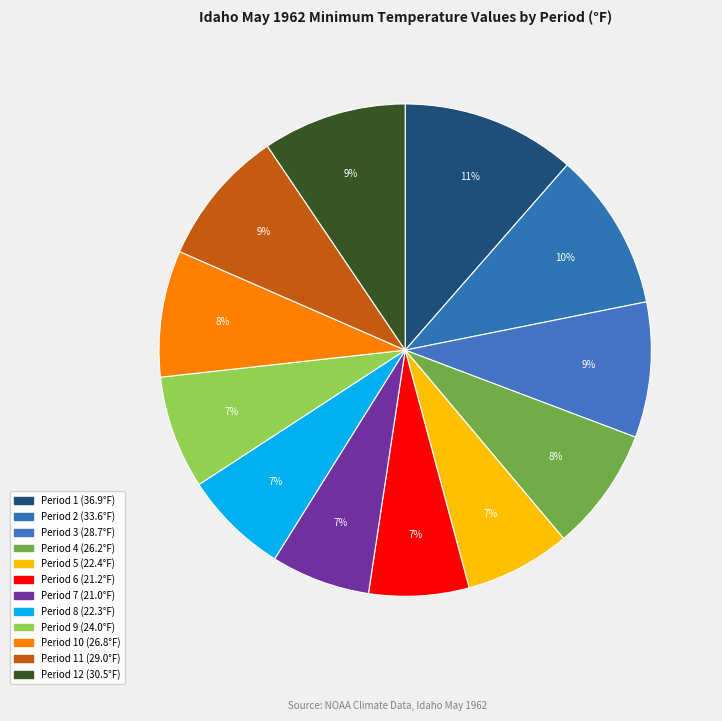

How many slices are in this pie chart?

12